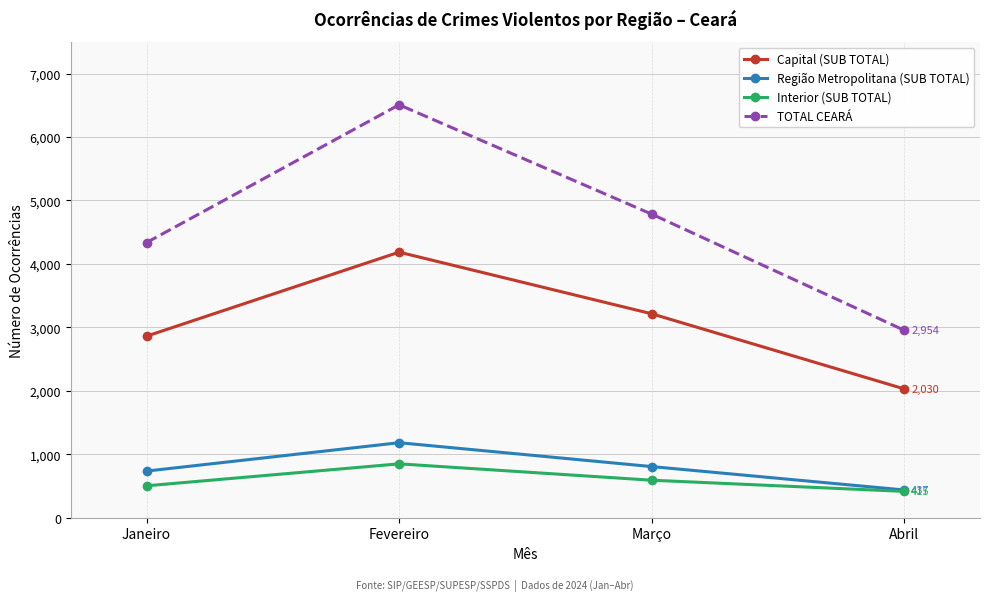

Where does the Região Metropolitana (SUB TOTAL) series first go above 806?

Fevereiro